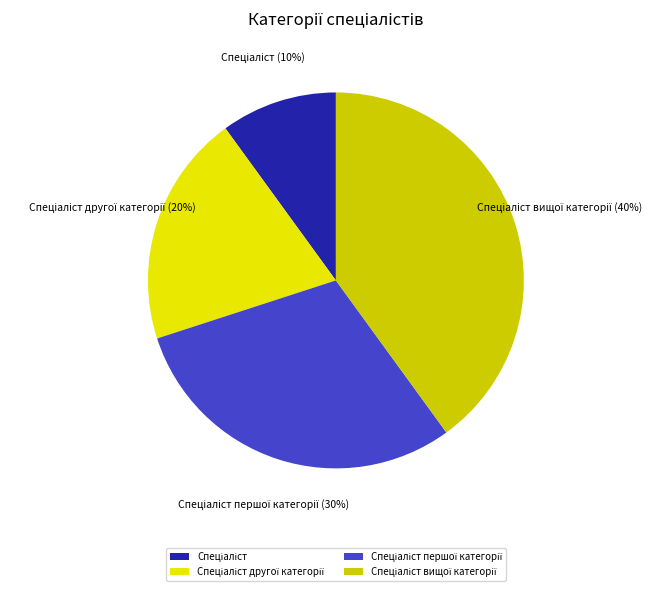

Does any single category account for the majority?

No